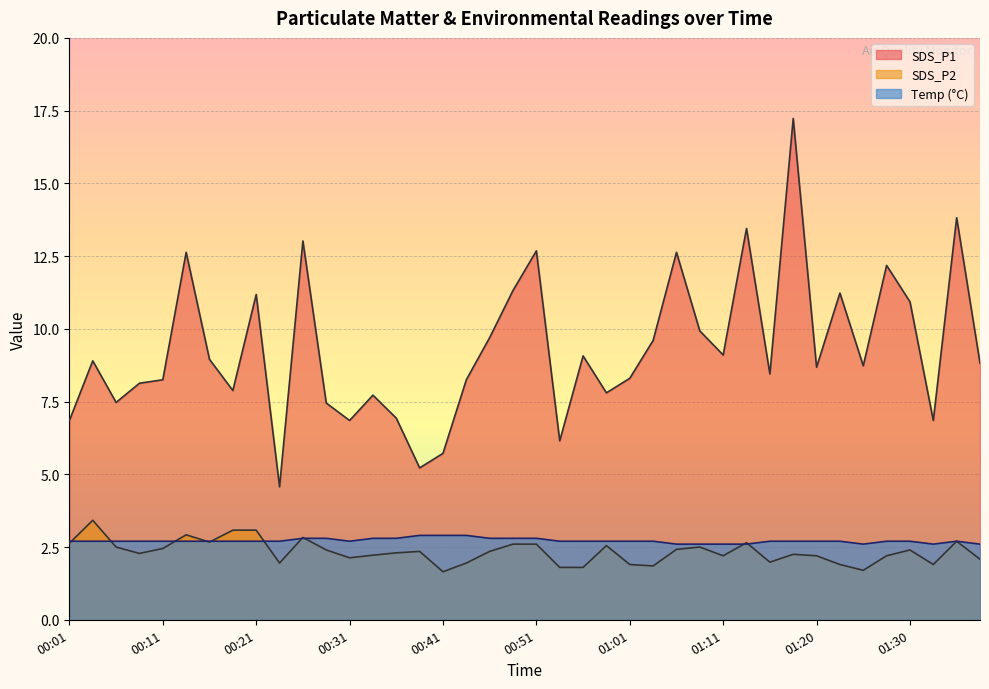

Reading left to right, transcribe all the data shown in this chart.

SDS_P1: 00:01=6.8	00:04=8.9	00:06=7.5	00:09=8.1	00:11=8.2	00:14=12.6	00:16=8.9	00:18=7.9	00:21=11.2	00:23=4.6	00:26=13.0	00:28=7.5	00:31=6.8	00:33=7.7	00:36=6.9	00:38=5.2	00:41=5.7	00:43=8.2	00:46=9.7	00:48=11.3	00:51=12.7	00:53=6.2	00:56=9.1	00:58=7.8	01:01=8.3	01:03=9.6	01:06=12.6	01:08=9.9	01:11=9.1	01:13=13.4	01:16=8.4	01:18=17.2	01:20=8.7	01:23=11.2	01:25=8.7	01:28=12.2	01:30=10.9	01:33=6.8	01:36=13.8	01:38=8.8
SDS_P2: 00:01=2.6	00:04=3.4	00:06=2.5	00:09=2.3	00:11=2.5	00:14=2.9	00:16=2.7	00:18=3.1	00:21=3.1	00:23=1.9	00:26=2.8	00:28=2.4	00:31=2.1	00:33=2.2	00:36=2.3	00:38=2.4	00:41=1.6	00:43=1.9	00:46=2.4	00:48=2.6	00:51=2.6	00:53=1.8	00:56=1.8	00:58=2.5	01:01=1.9	01:03=1.9	01:06=2.4	01:08=2.5	01:11=2.2	01:13=2.6	01:16=2.0	01:18=2.2	01:20=2.2	01:23=1.9	01:25=1.7	01:28=2.2	01:30=2.4	01:33=1.9	01:36=2.7	01:38=2.1
Temp: 00:01=2.7	00:04=2.7	00:06=2.7	00:09=2.7	00:11=2.7	00:14=2.7	00:16=2.7	00:18=2.7	00:21=2.7	00:23=2.7	00:26=2.8	00:28=2.8	00:31=2.7	00:33=2.8	00:36=2.8	00:38=2.9	00:41=2.9	00:43=2.9	00:46=2.8	00:48=2.8	00:51=2.8	00:53=2.7	00:56=2.7	00:58=2.7	01:01=2.7	01:03=2.7	01:06=2.6	01:08=2.6	01:11=2.6	01:13=2.6	01:16=2.7	01:18=2.7	01:20=2.7	01:23=2.7	01:25=2.6	01:28=2.7	01:30=2.7	01:33=2.6	01:36=2.7	01:38=2.6